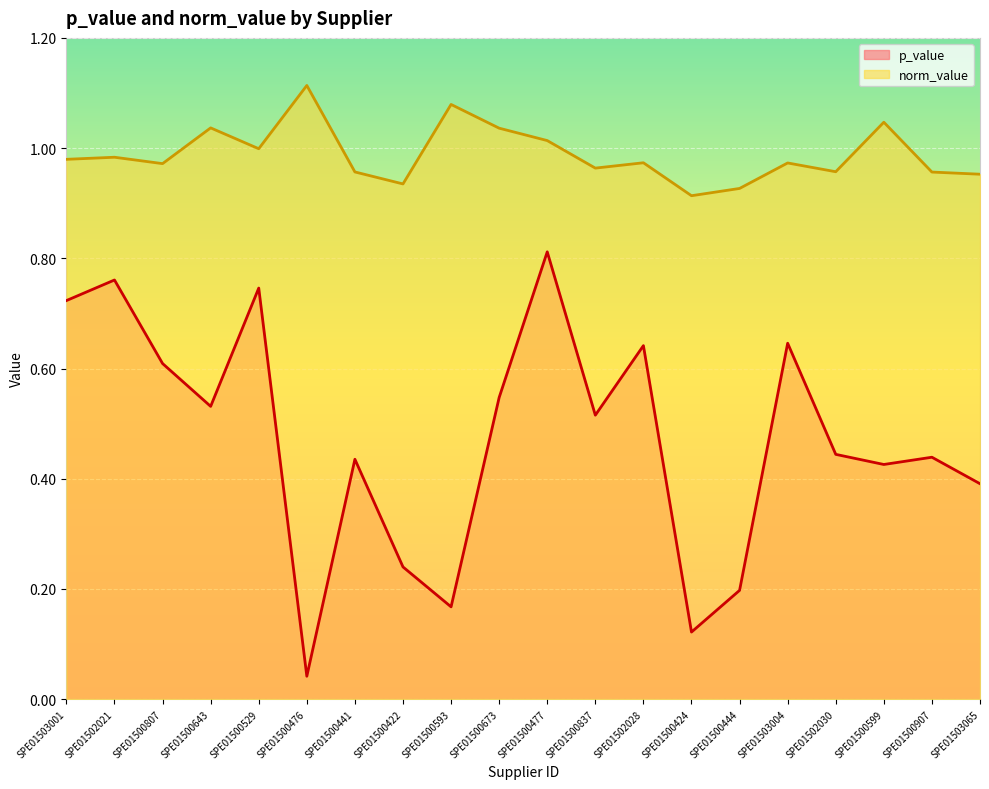

Rank the categories by norm_value value from lowest to highest.

SPE01500424, SPE01500444, SPE01500422, SPE01503065, SPE01500907, SPE01500441, SPE01502030, SPE01500837, SPE01500807, SPE01503004, SPE01502028, SPE01503001, SPE01502021, SPE01500529, SPE01500477, SPE01500673, SPE01500643, SPE01500599, SPE01500593, SPE01500476